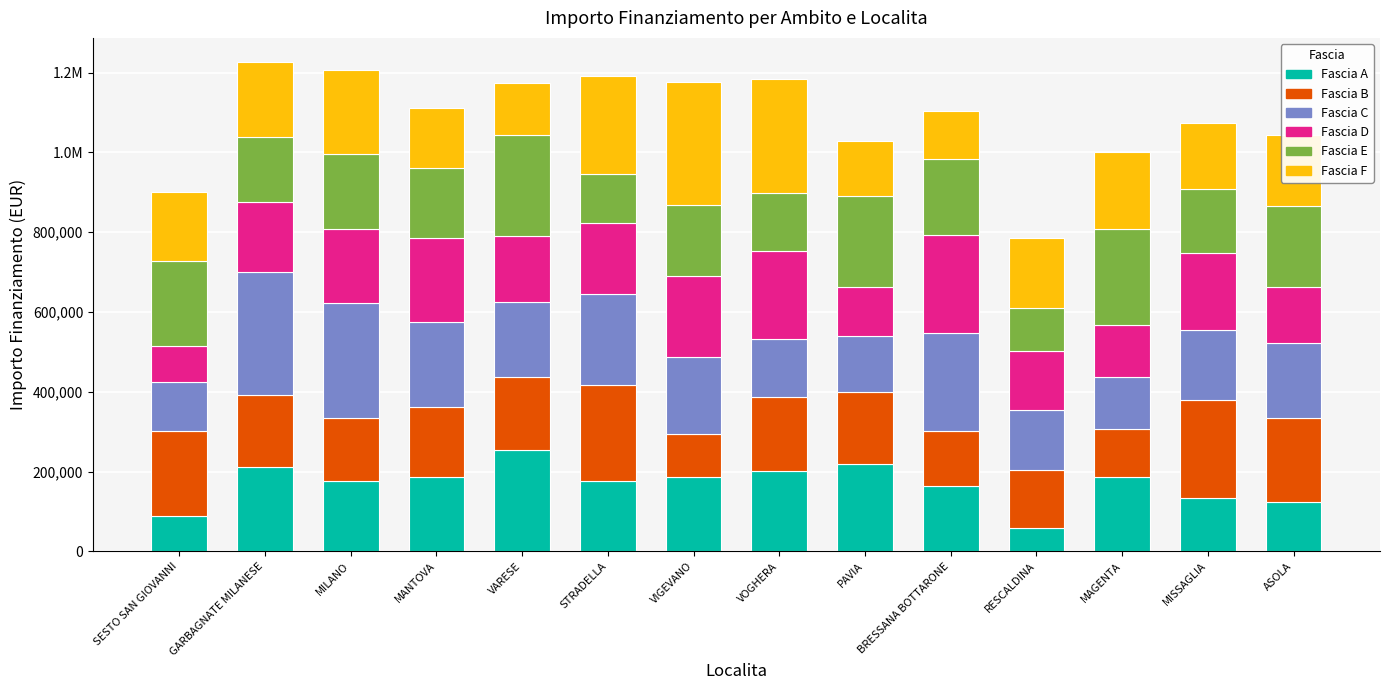

What are all the series names shown in the legend?

Fascia A, Fascia B, Fascia C, Fascia D, Fascia E, Fascia F